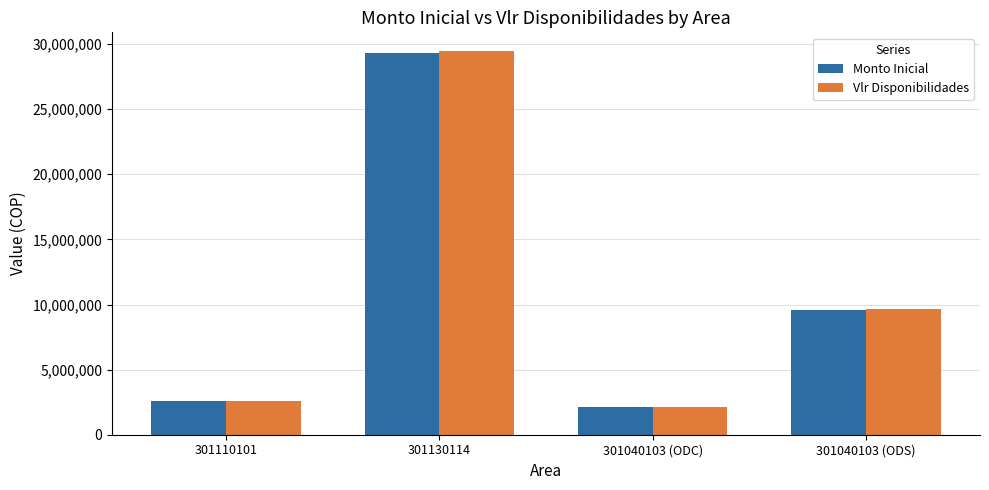

What is the label of the 1st bar from the right?

301040103 (ODS)